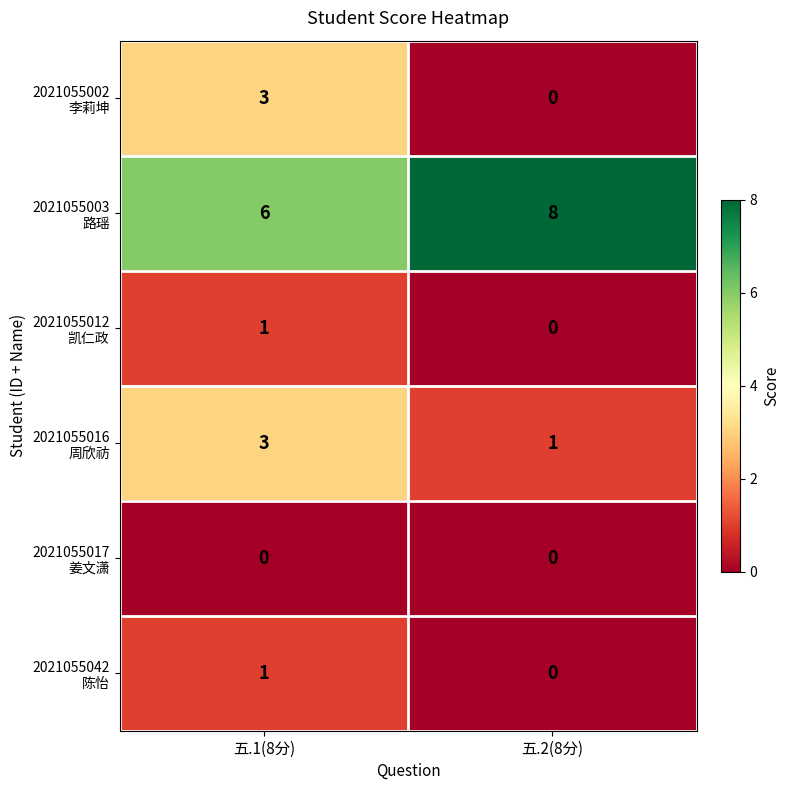

At which category does the chart reach its peak across all series?

五.2(8分)